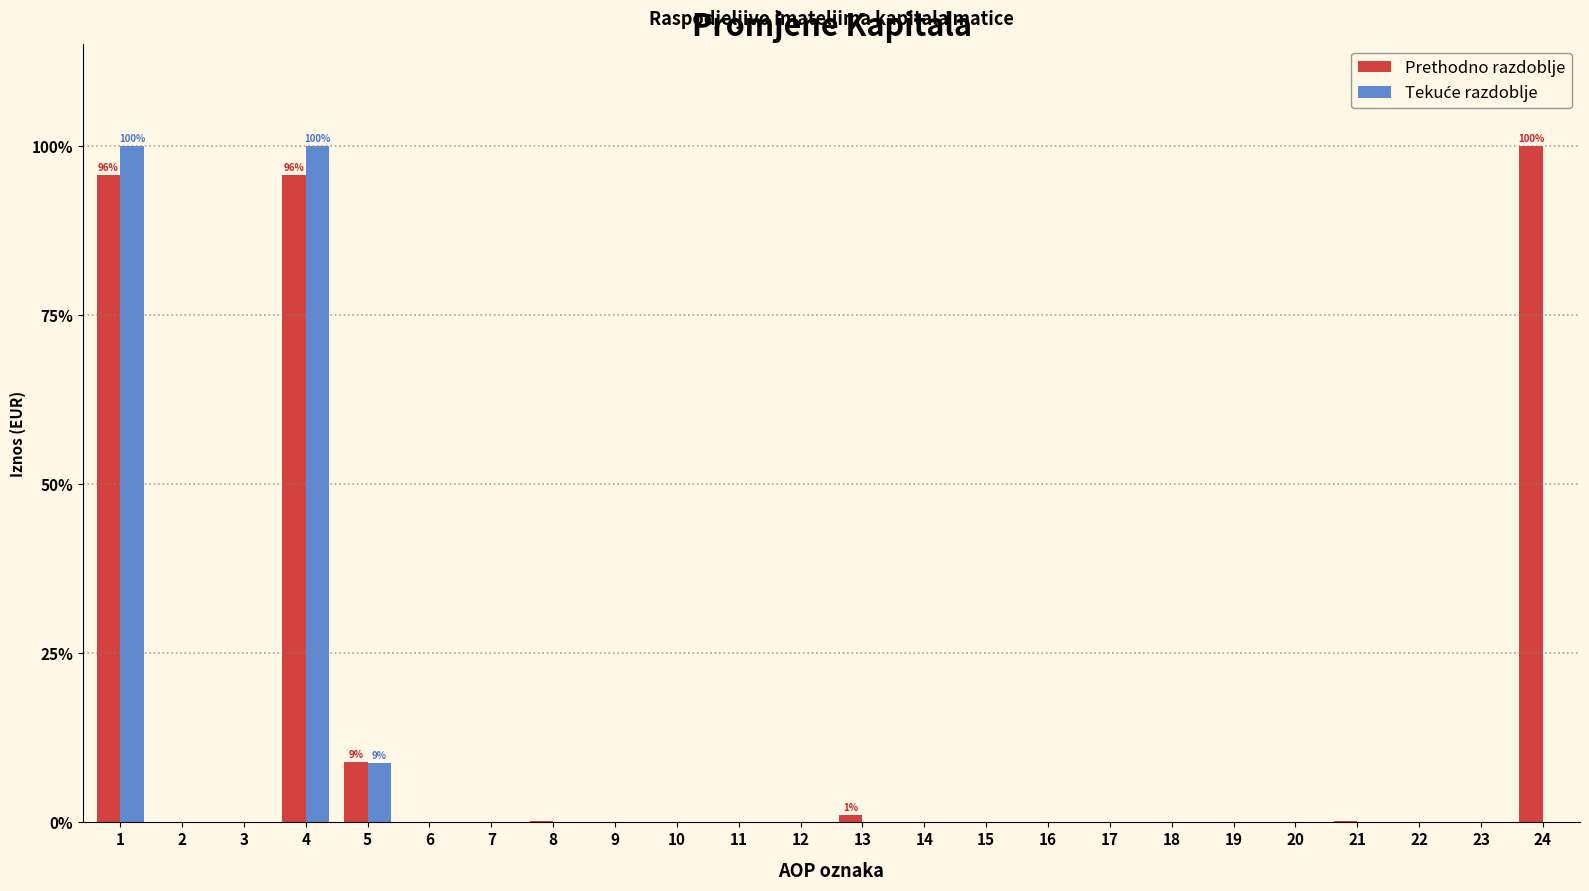

Is it true that Prethodno razdoblje equals 34.1 at 17?

False